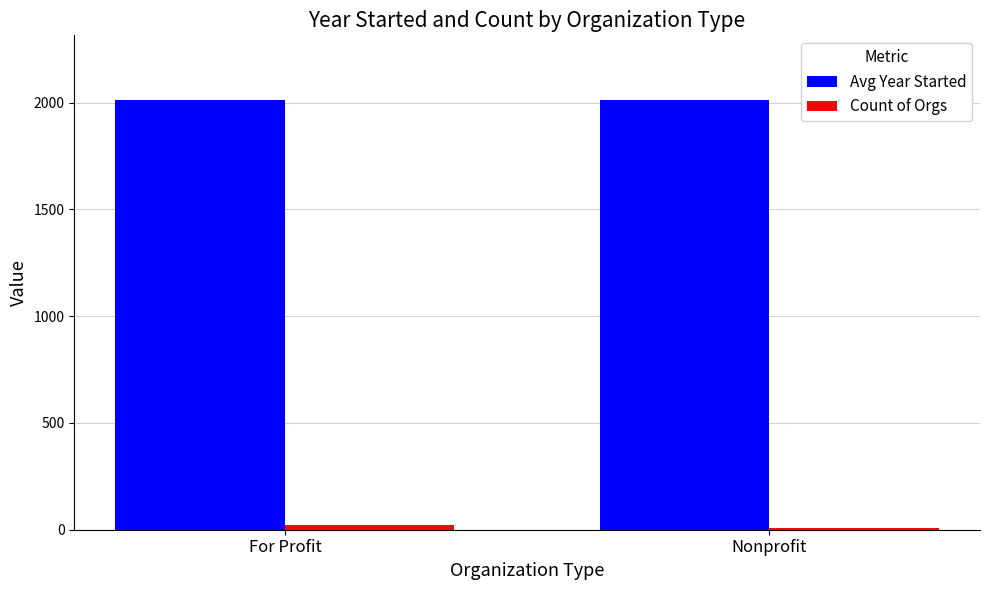

The Avg Year Started series shows 3537.7 at Nonprofit. True or false?

False